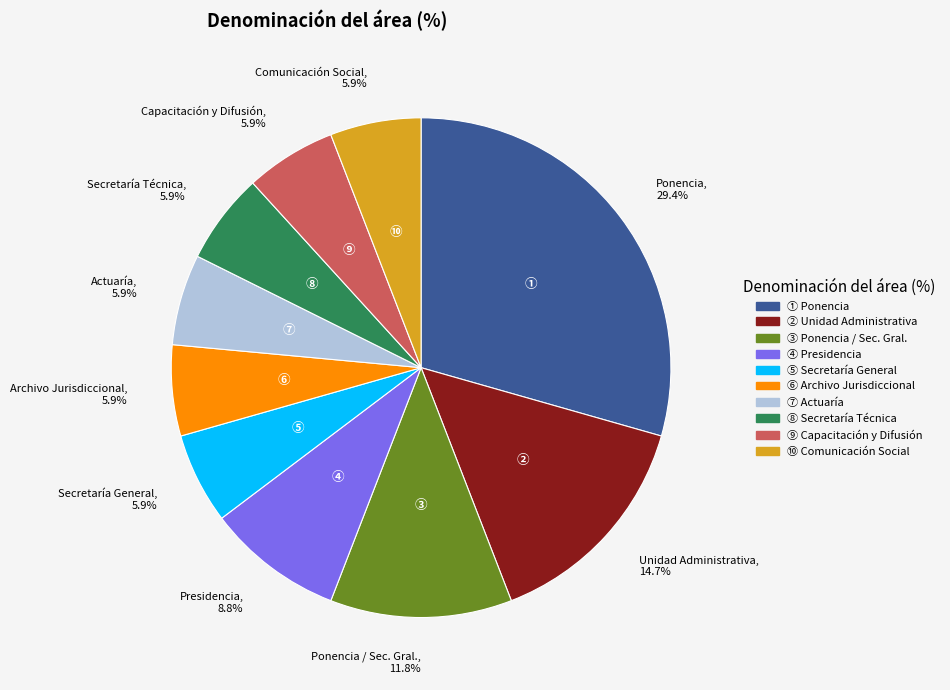

Is Secretaría Técnica, 5.9% the majority of the pie?

No